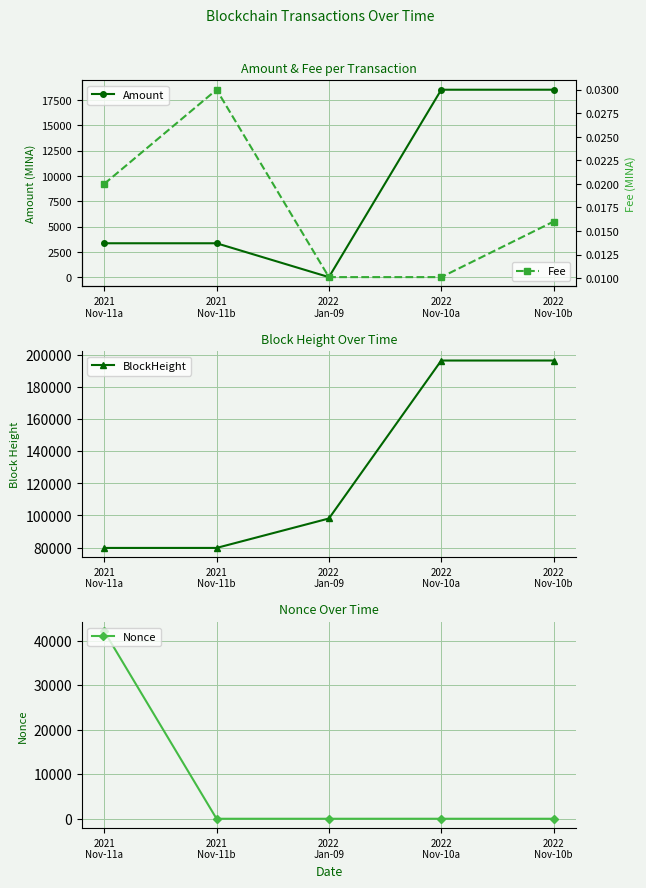

What is the value of the Amount point at the 5th from the left?

18514.0